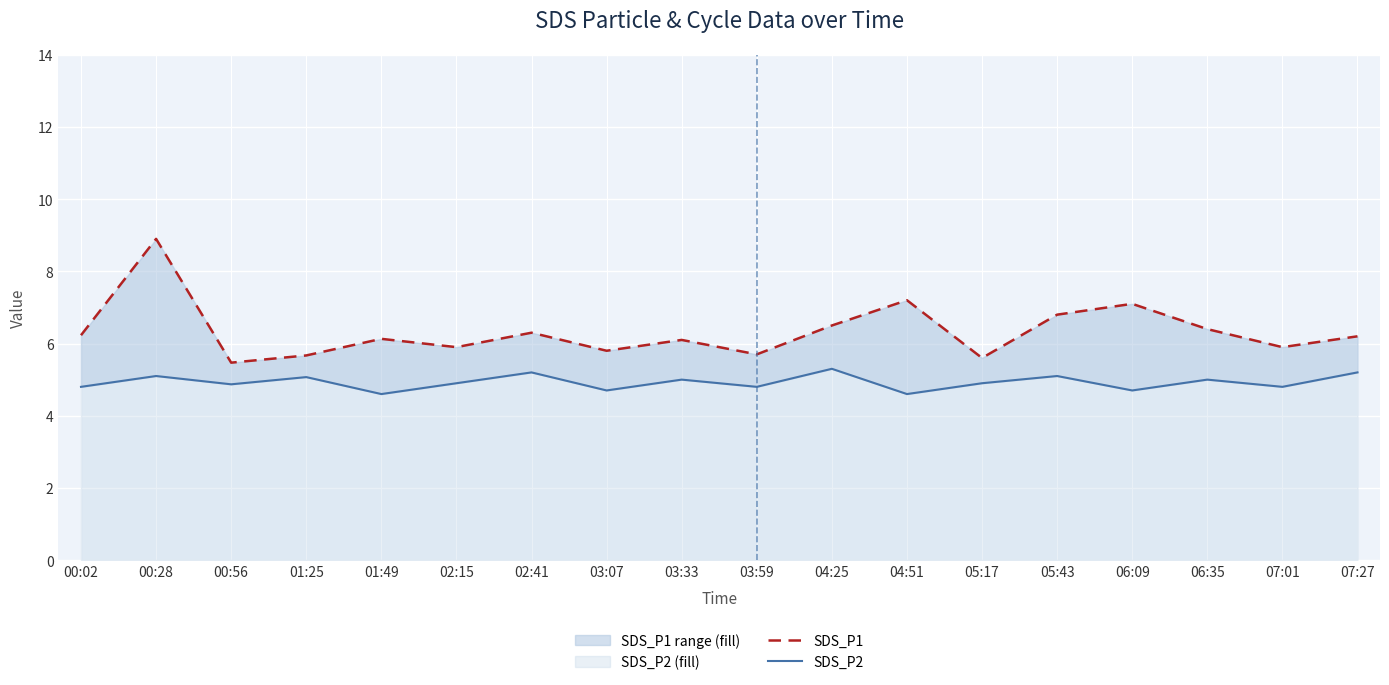

What is the maximum value for SDS_P1?

8.9